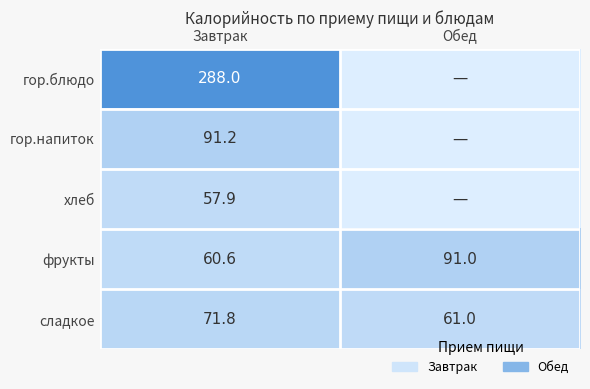

The value of сладкое at Завтрак is 71.8. True or false?

True